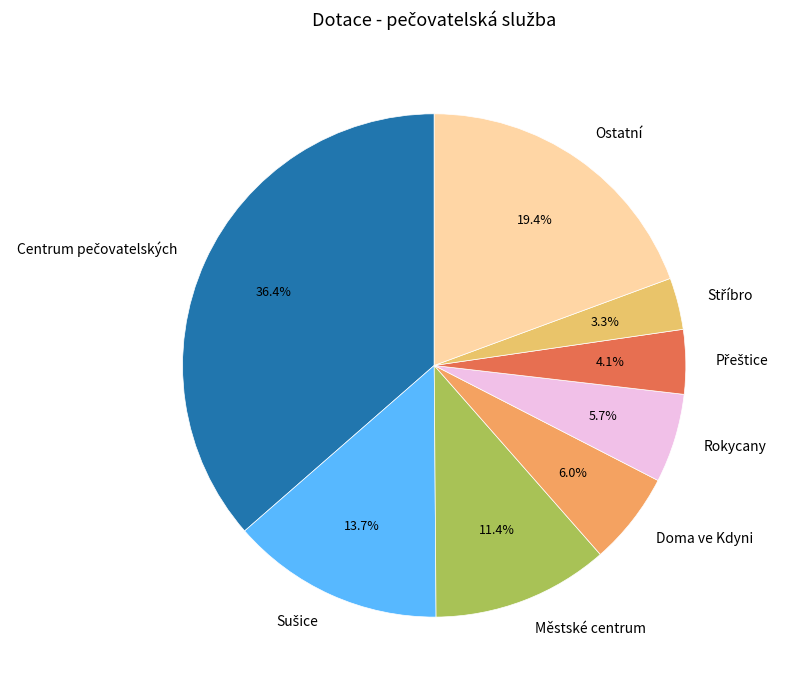

What portion of the pie excludes Doma ve Kdyni?

94.0%